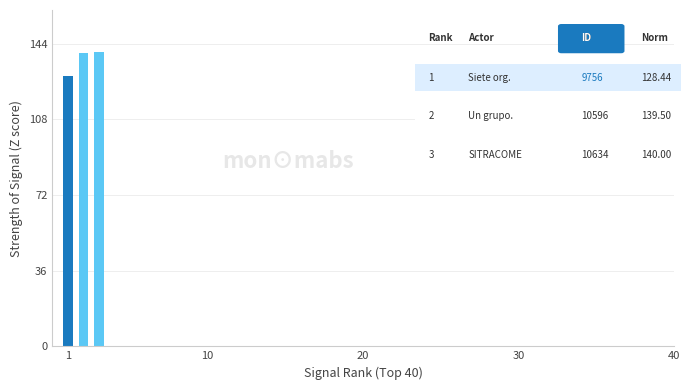

What is the value of the 2nd bar from the left?

139.5